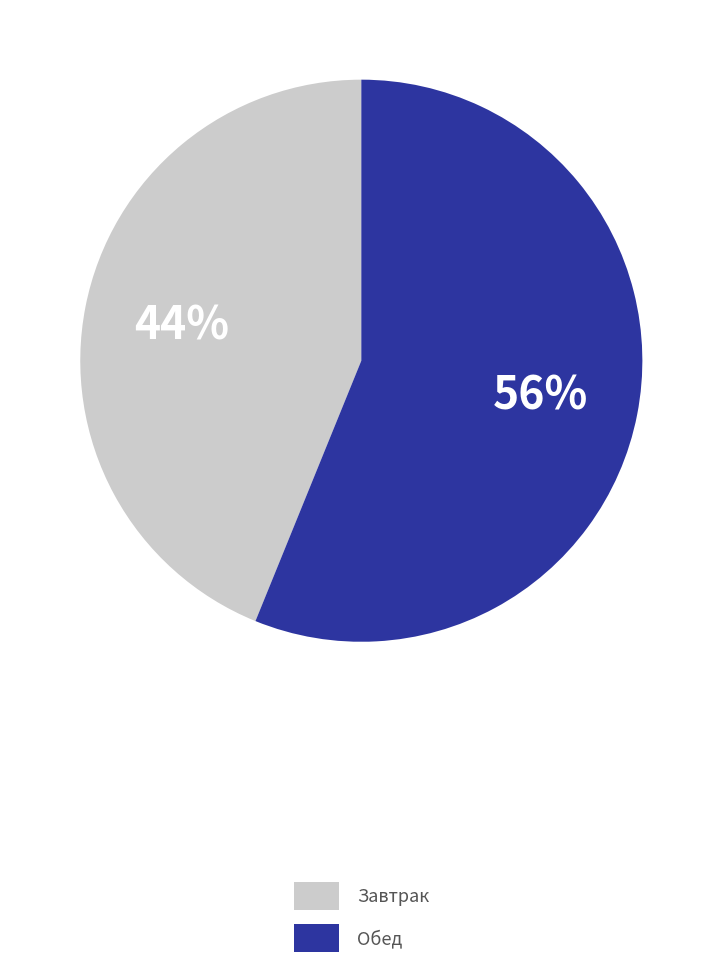

Count the number of slices in the pie.

2